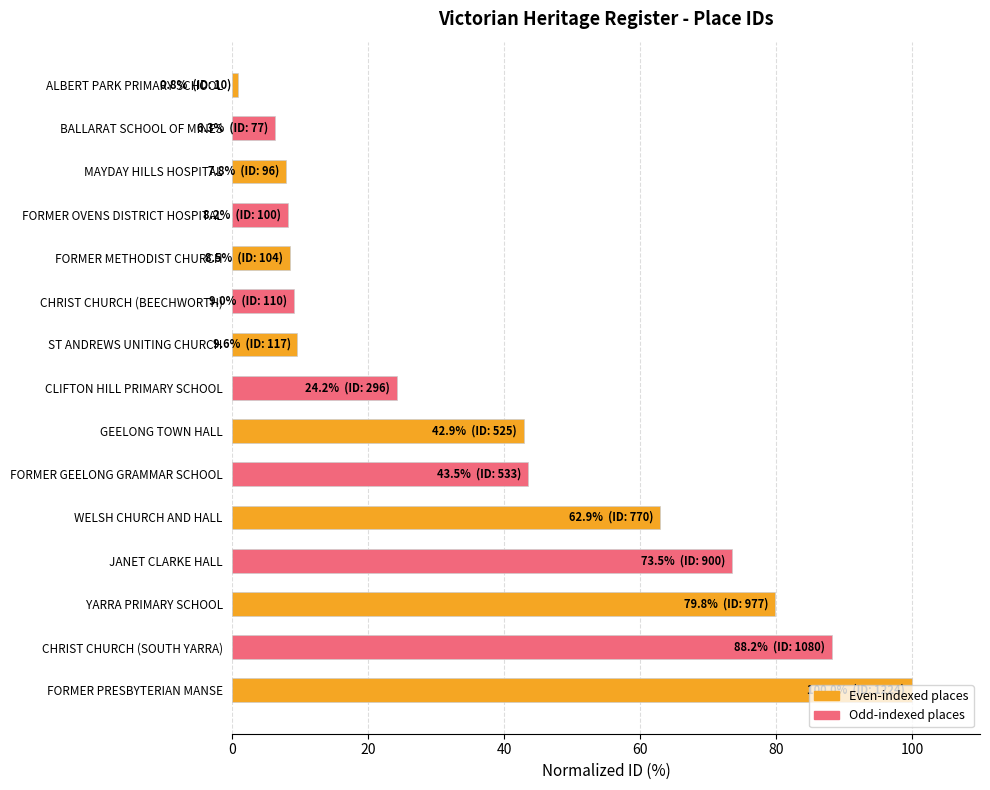

What is the average value?

37.7